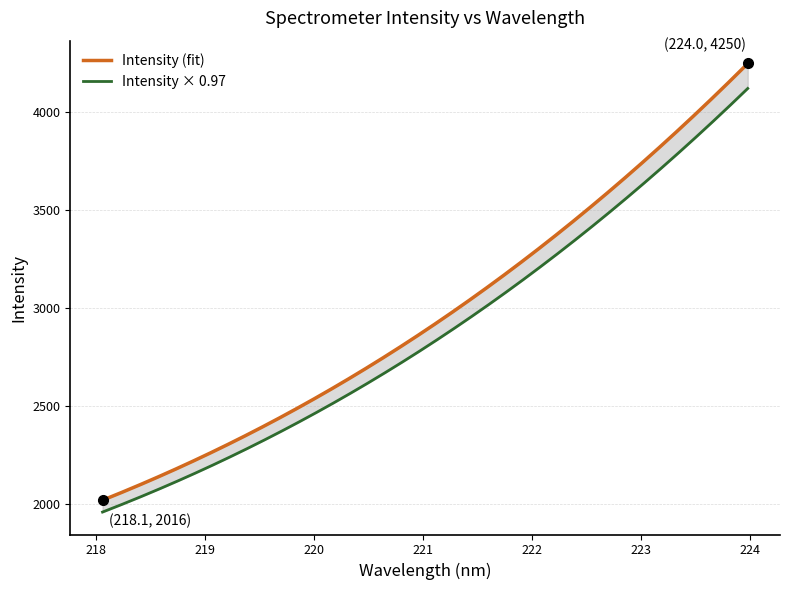

The chart shows a value of 4742.6 at 220.7354. True or false?

False